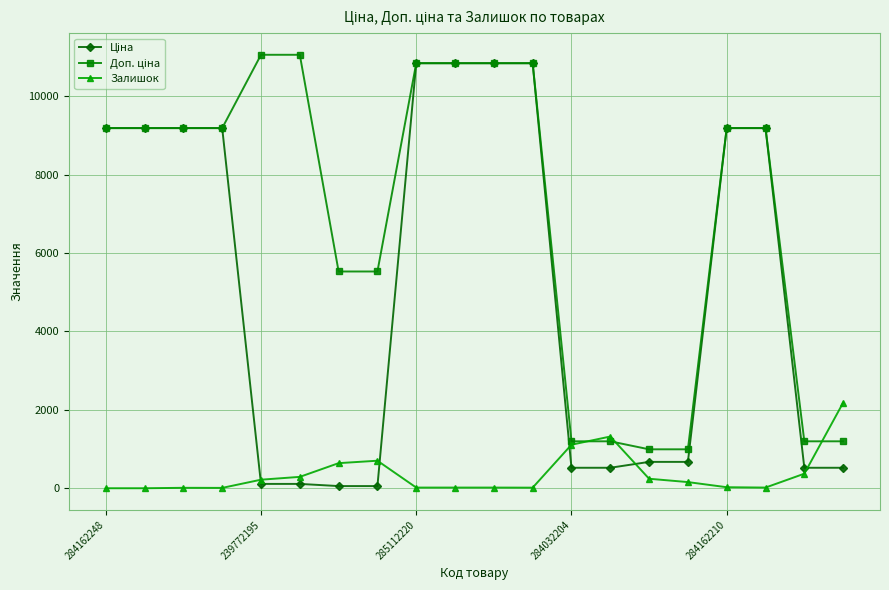

How many data points in Залишок are less than 157?

10